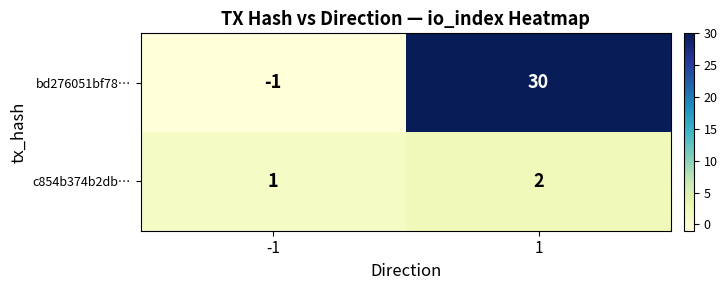

List the series in order of their peak value, lowest first.

c854b374b2db…, bd276051bf78…